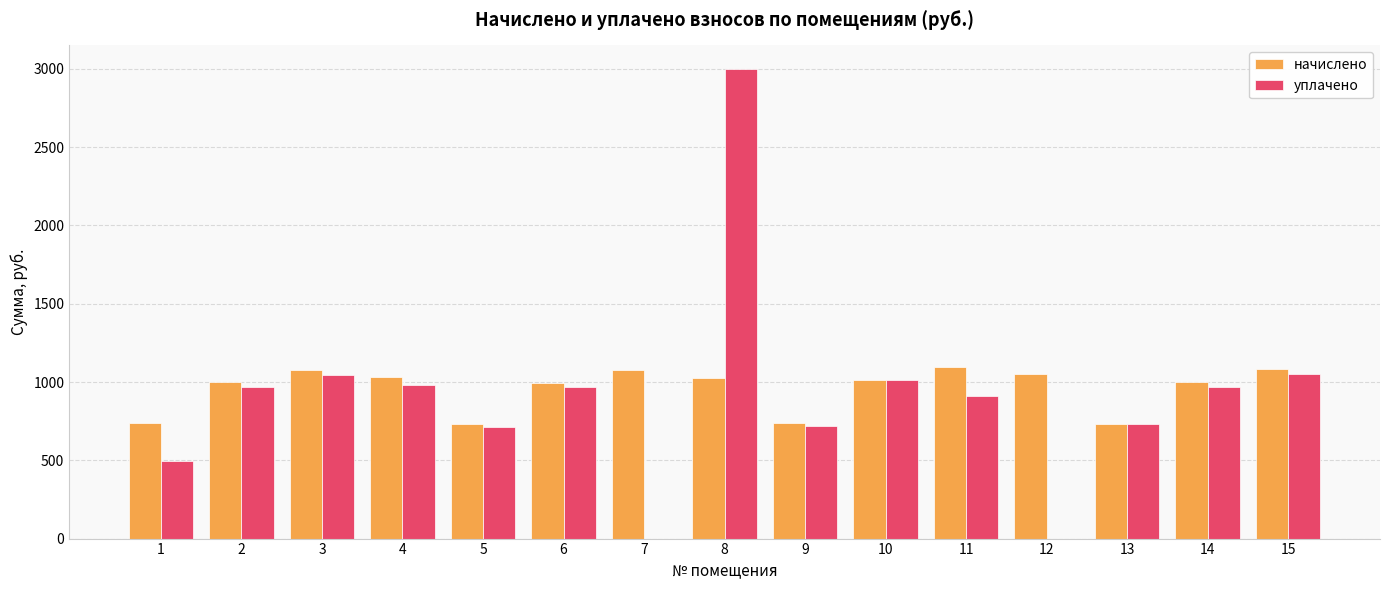

Which series changed the most between 13 and 14?

начислено